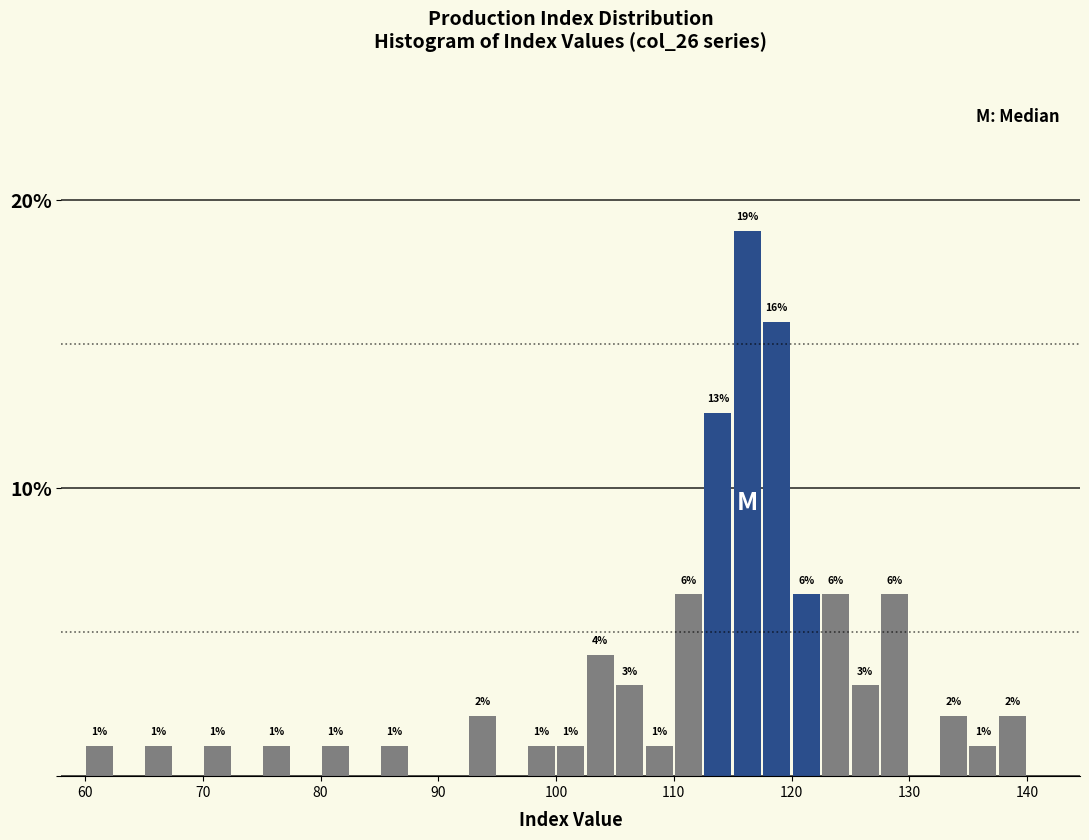

Read against the x-axis, roughly where is the centre of the tallest bar?

116